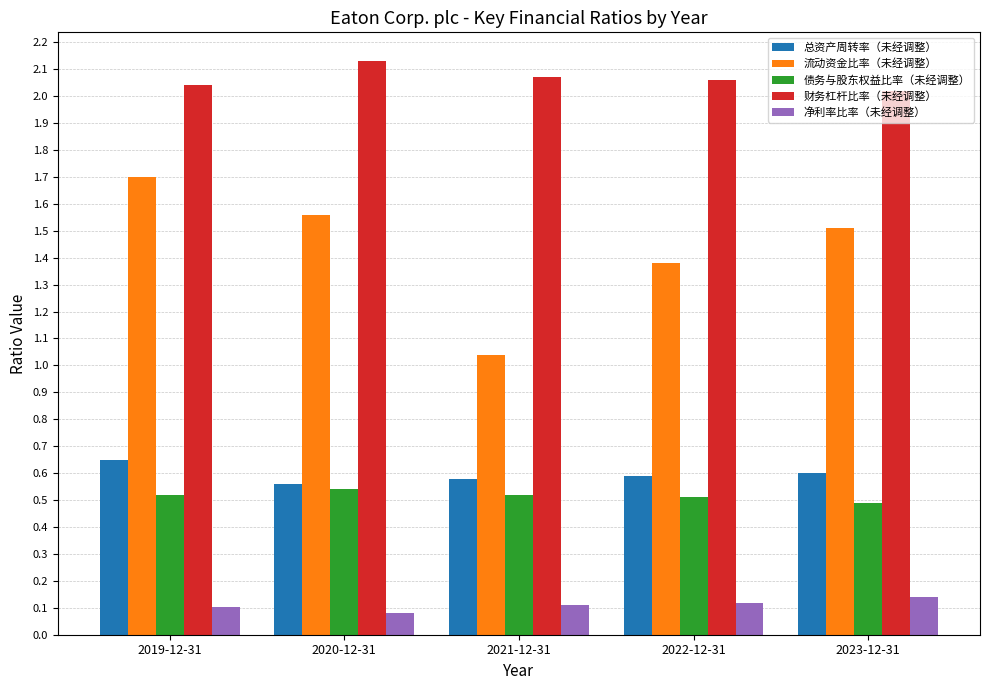

List the series in order of their peak value, highest first.

财务杠杆比率（未经调整）, 流动资金比率（未经调整）, 总资产周转率（未经调整）, 债务与股东权益比率（未经调整）, 净利率比率（未经调整）